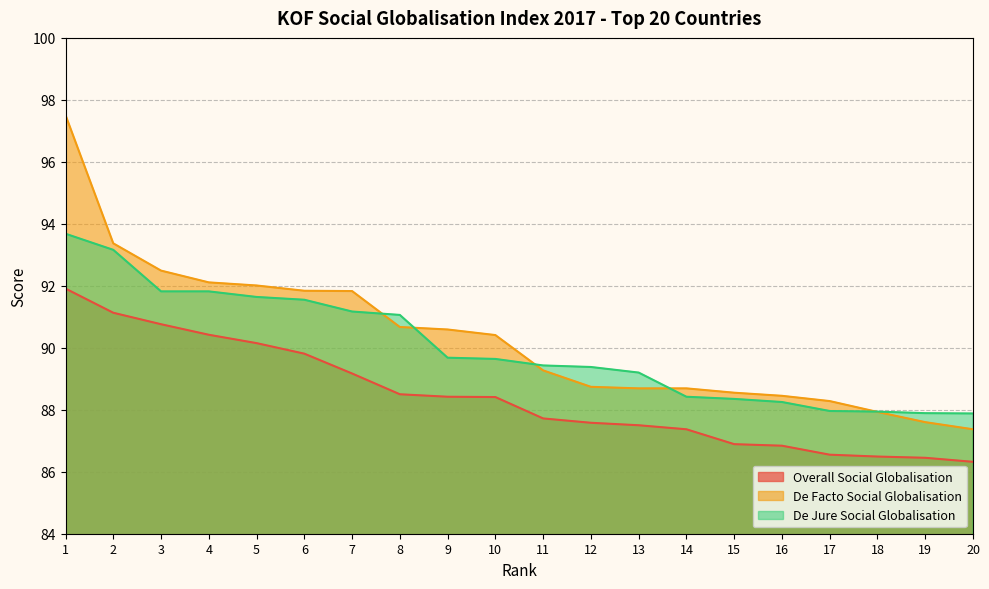

What is the sum of all De Jure Social Globalisation values?

1799.9